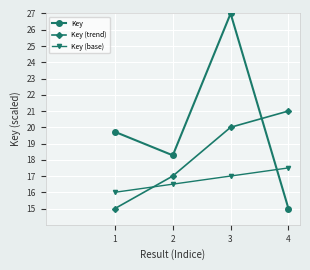

What is the minimum value shown in the chart?

15.0